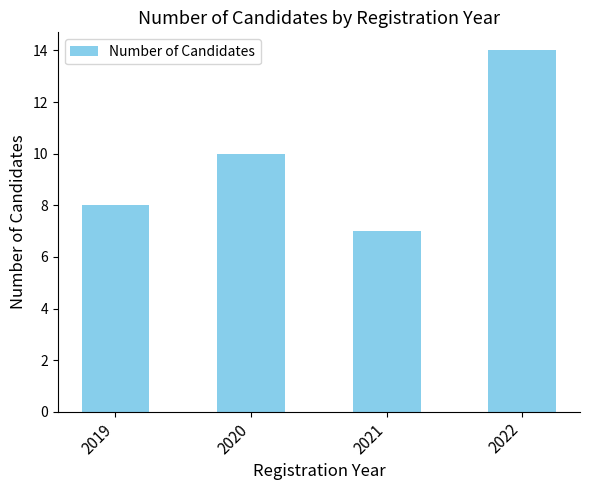

Reading right to left, list all the values displayed in this chart.

2022=14	2021=7	2020=10	2019=8